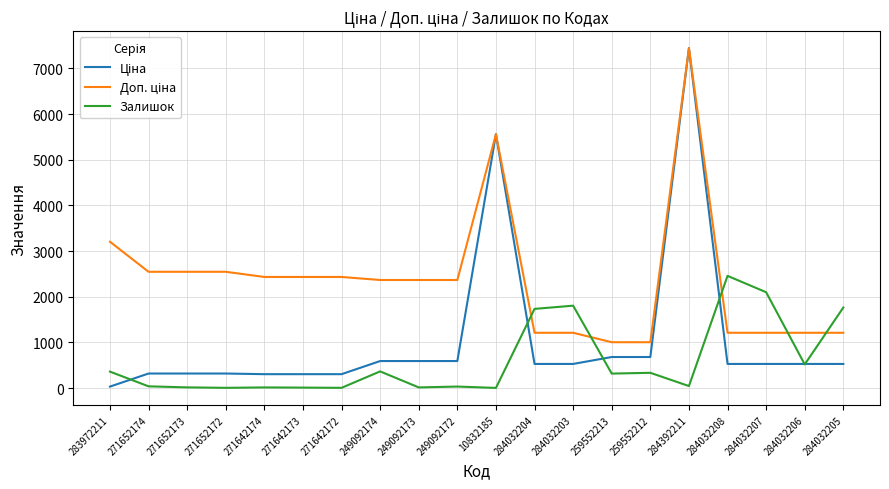

What is the highest value of the Залишок series?

2457.0